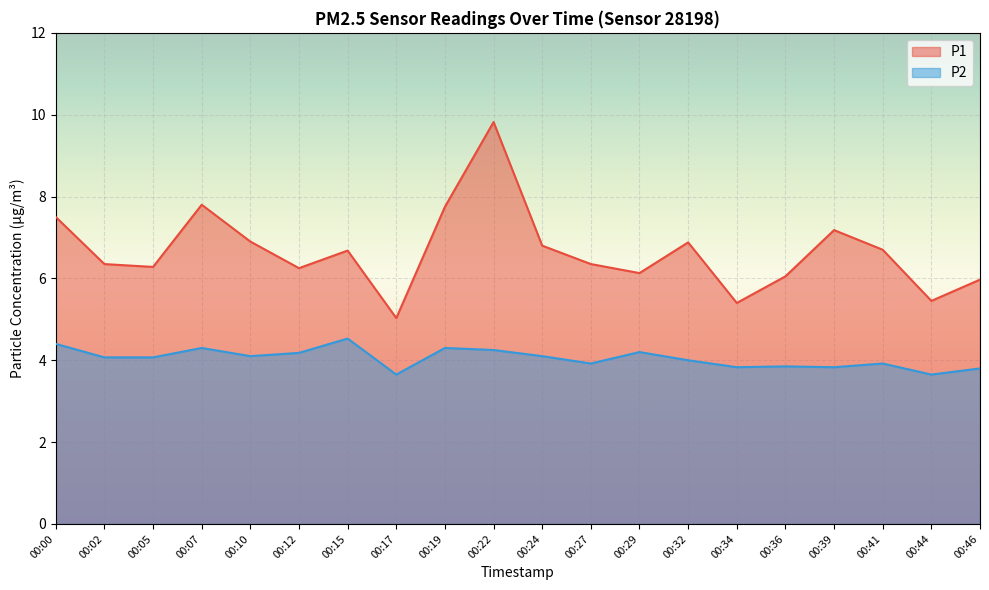

What is the total value across all series at 00:39?

11.0